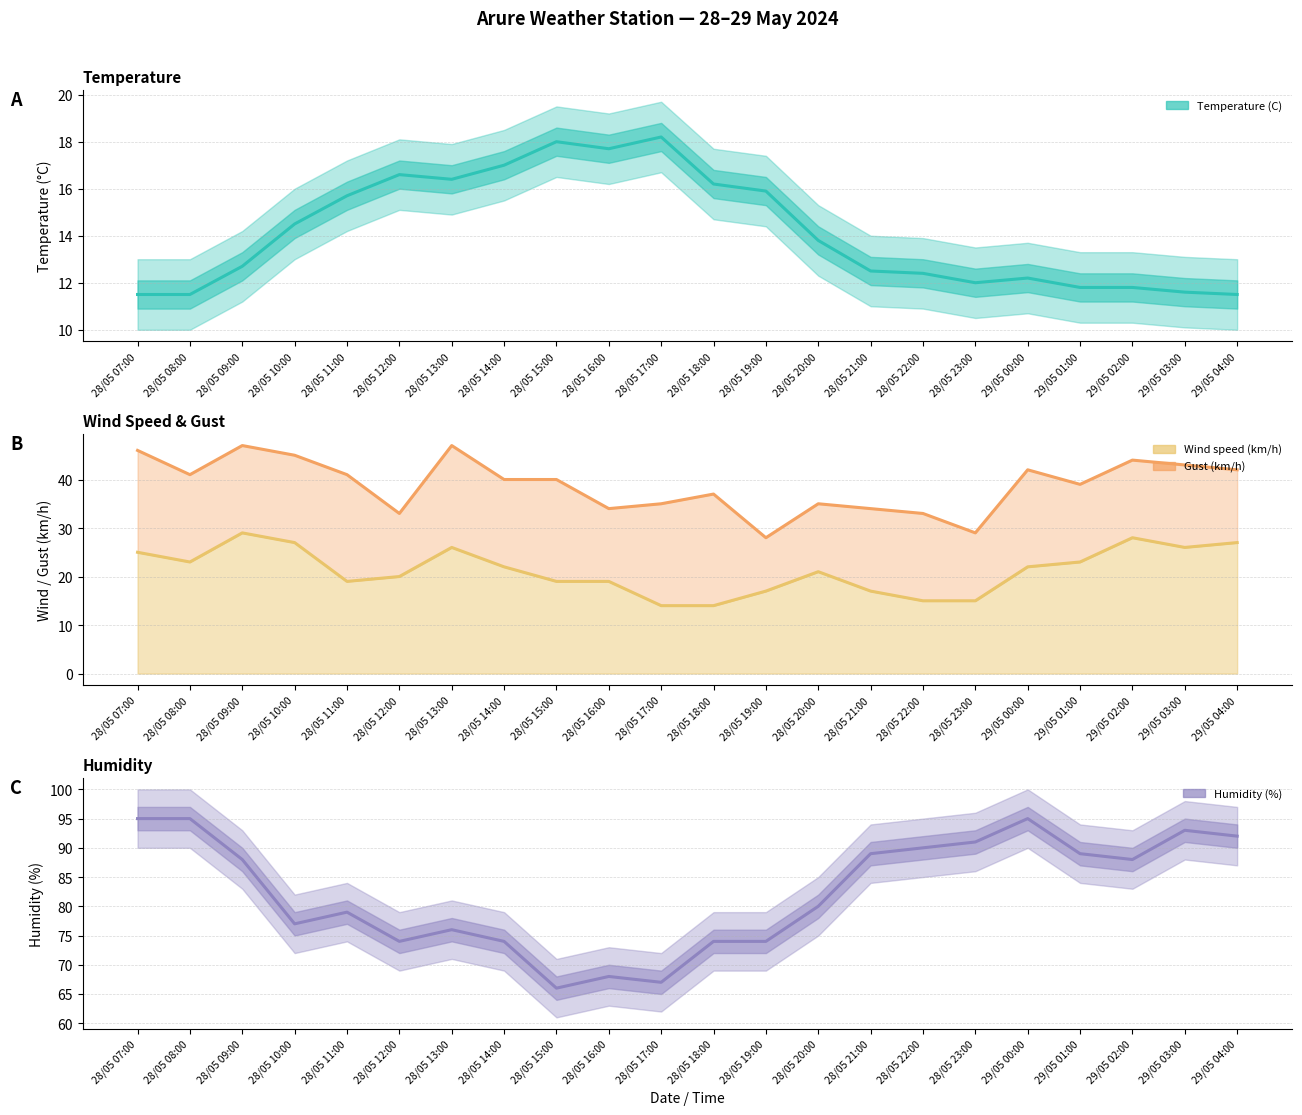

Which series has the widest spread of values?

Humidity (%)